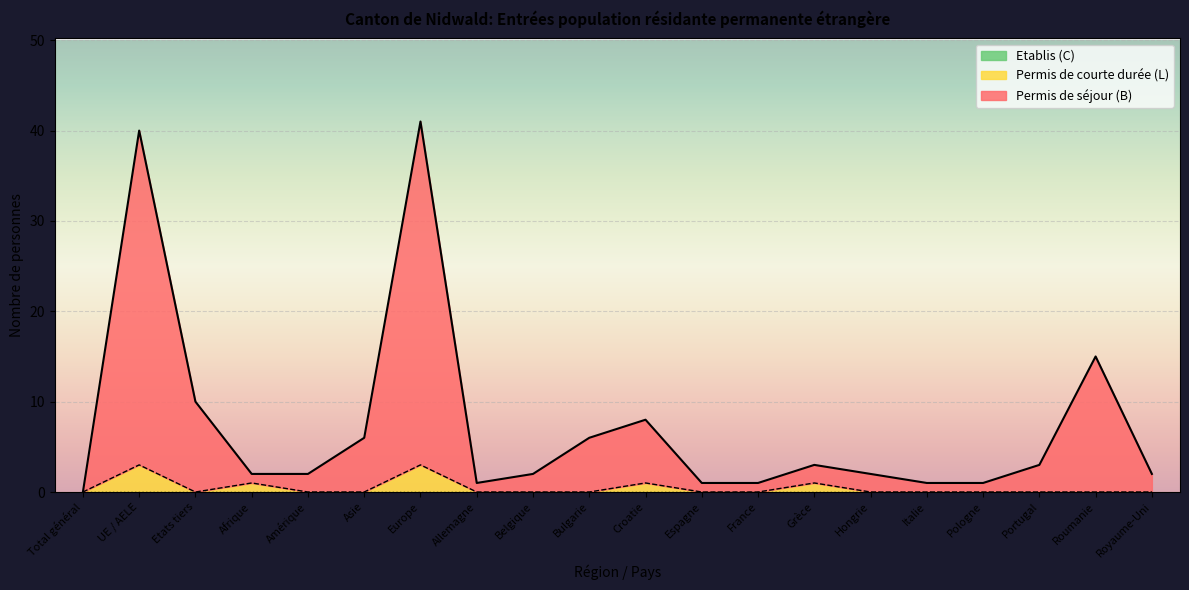

How many intersections are there between Permis de courte durée (L) Total and Permis de séjour (B) Total?

2